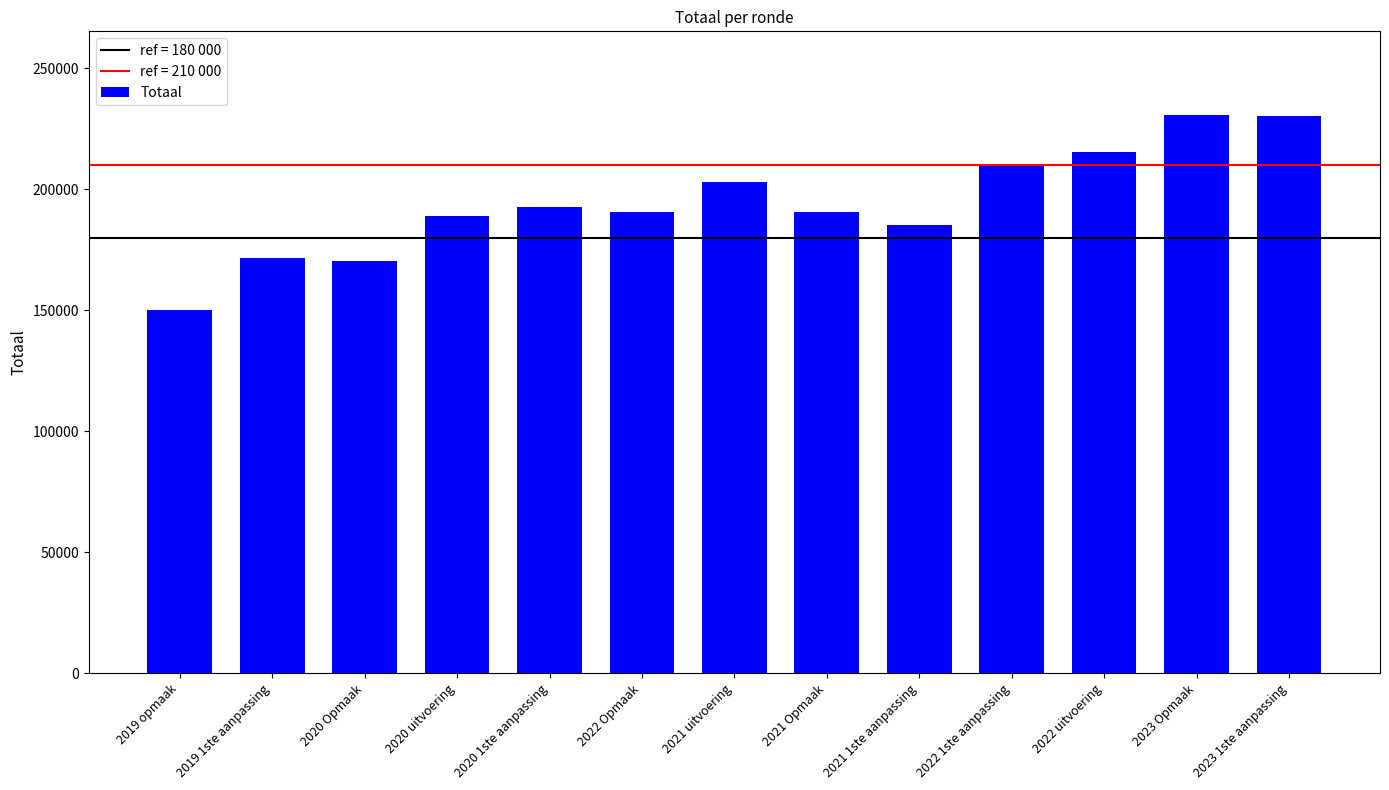

What is the minimum value shown in the chart?

150287